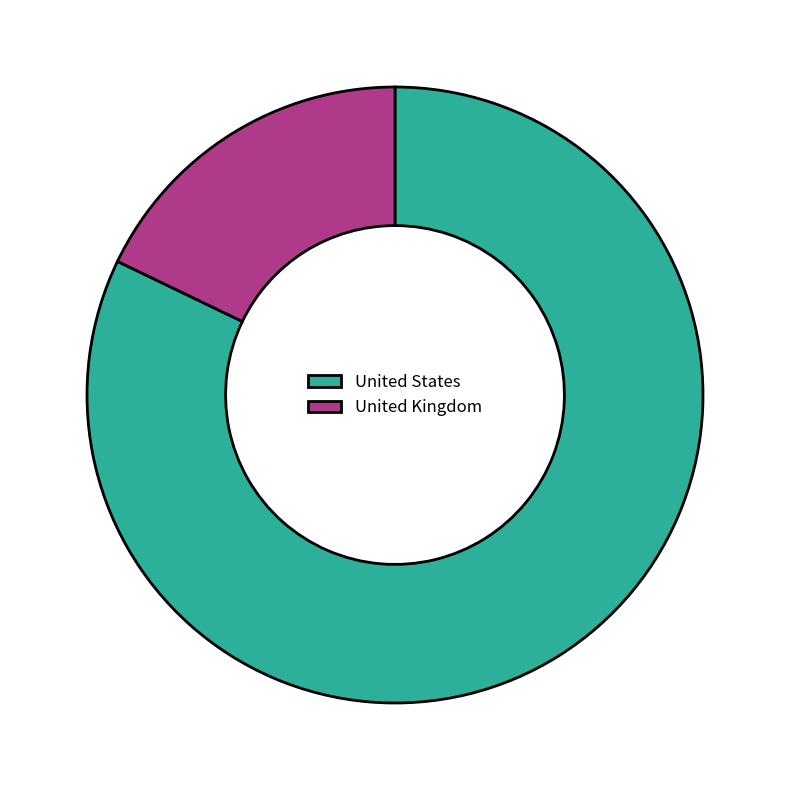

Is there any slice that represents more than half of the pie?

Yes